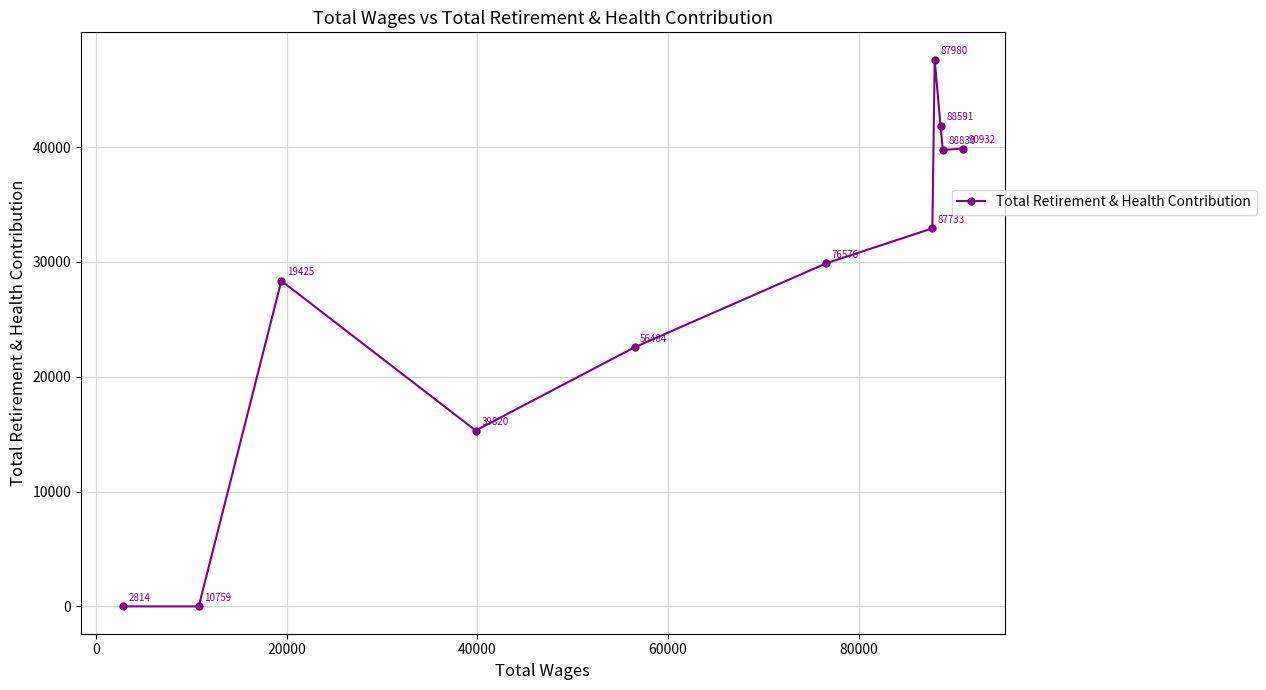

What is the value of the 10th point from the left?

39757